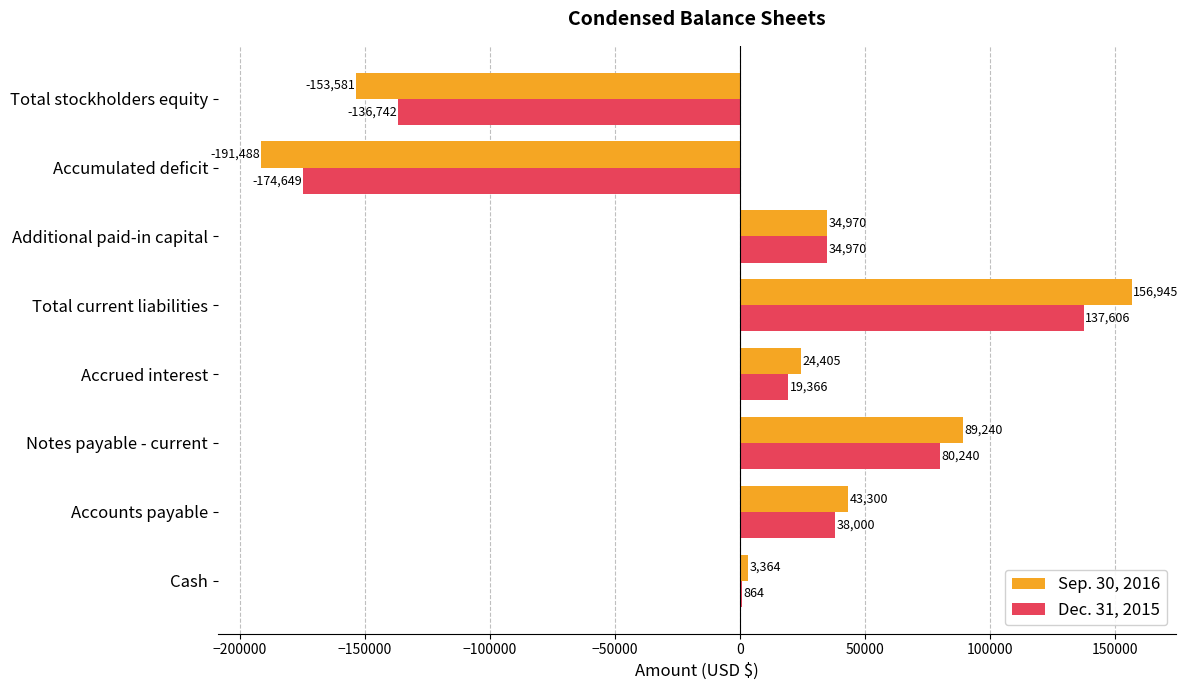

Between Accrued interest and Accumulated deficit, which series saw the biggest shift?

Sep. 30, 2016